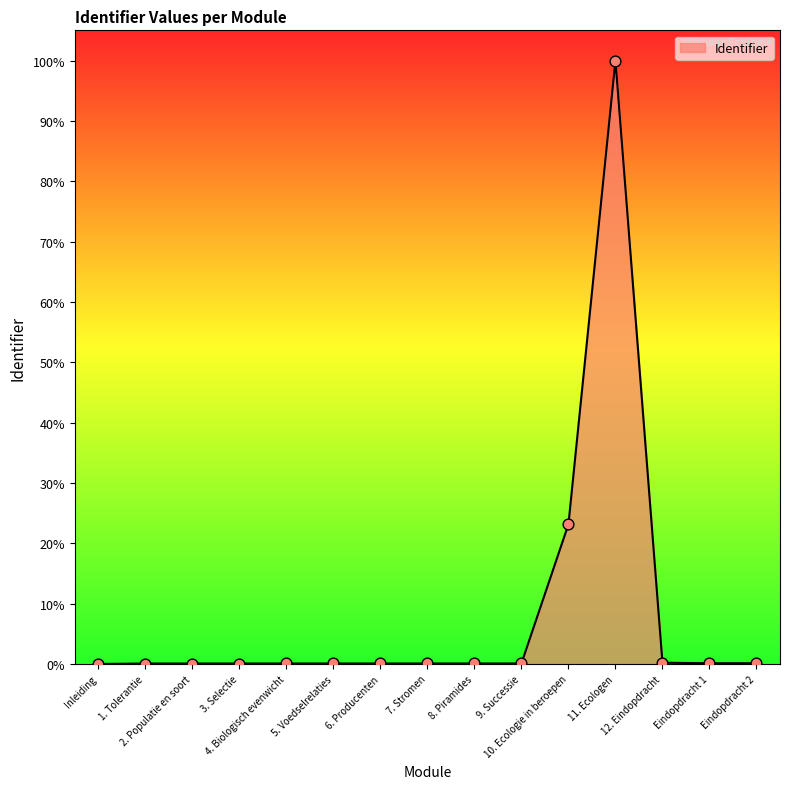

What is the difference between the maximum and minimum values?

100.0